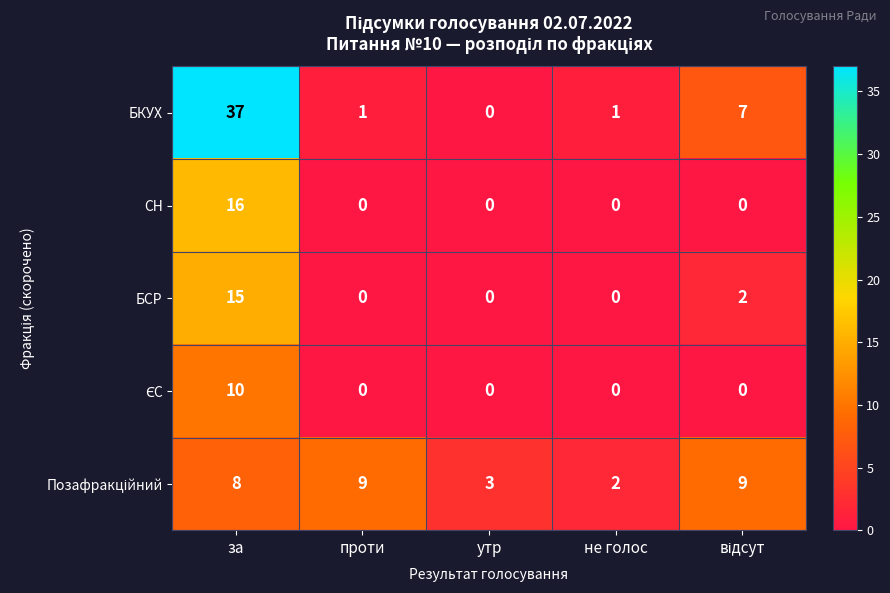

How many distinct data groups are displayed?

5